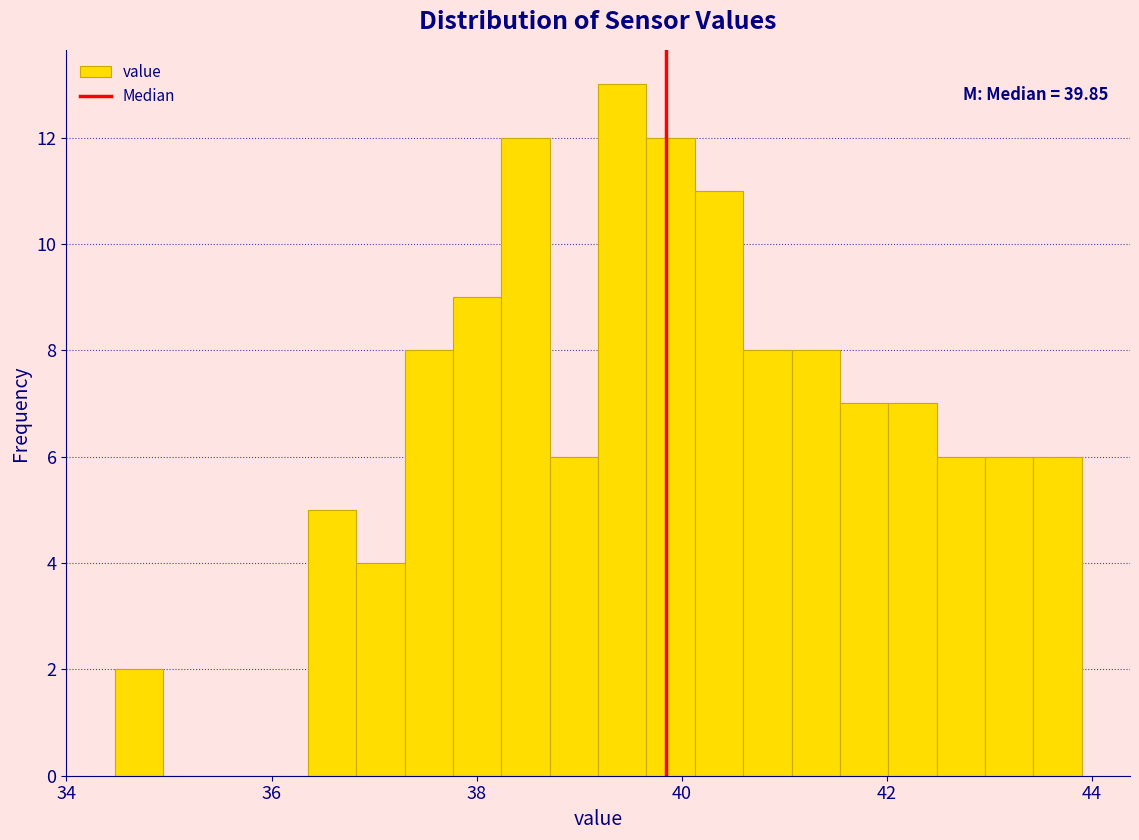

Around what value on the x-axis is the tallest bar? Give the approximate position of its centre, as read against the axis.

39.4